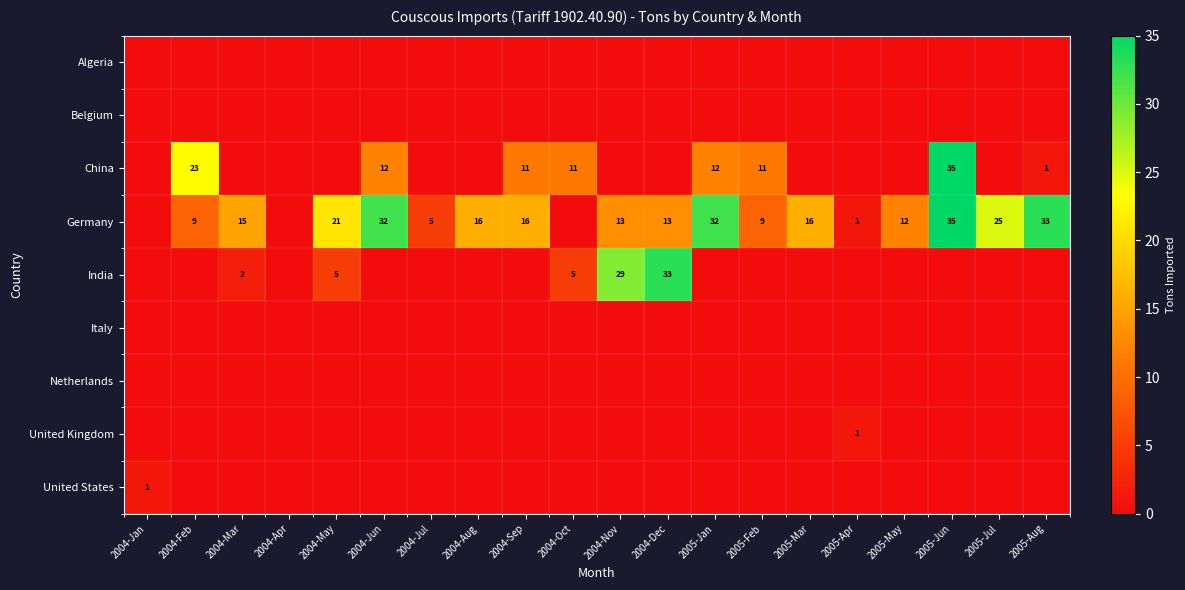

The value of Germany at 2004-May is 8. True or false?

False